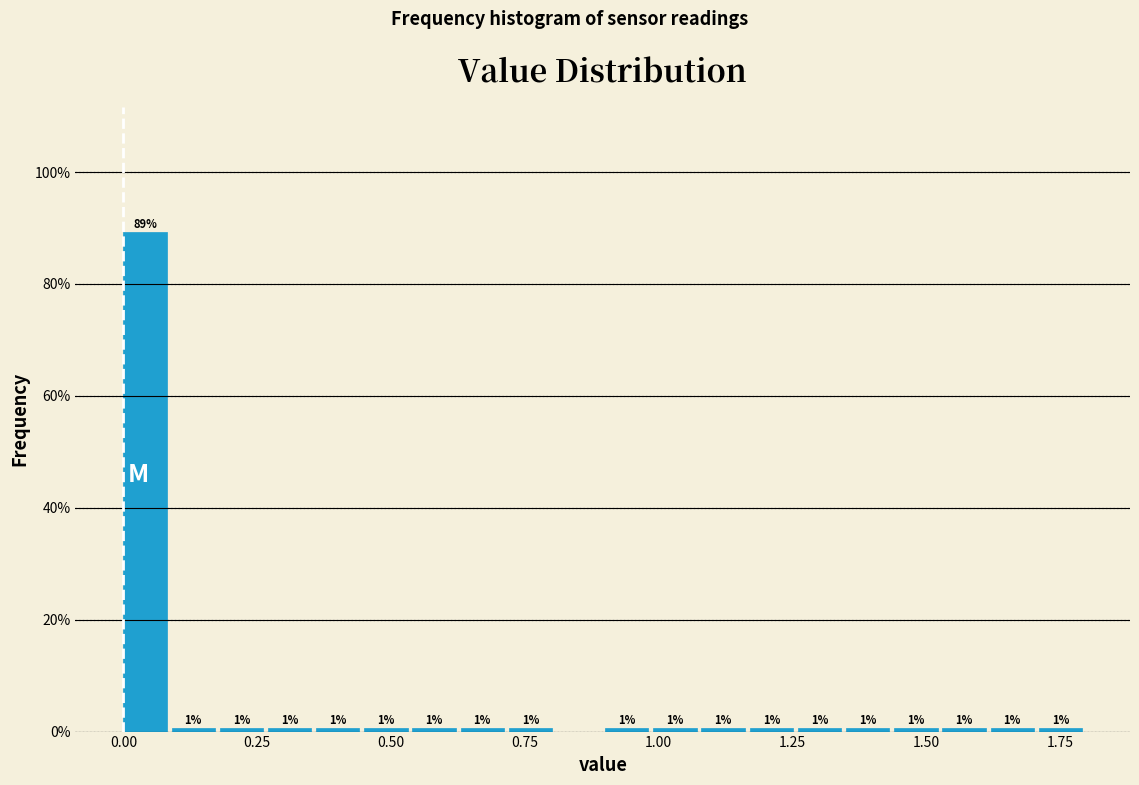

Around what value on the x-axis is the tallest bar? Give the approximate position of its centre, as read against the axis.

0.05